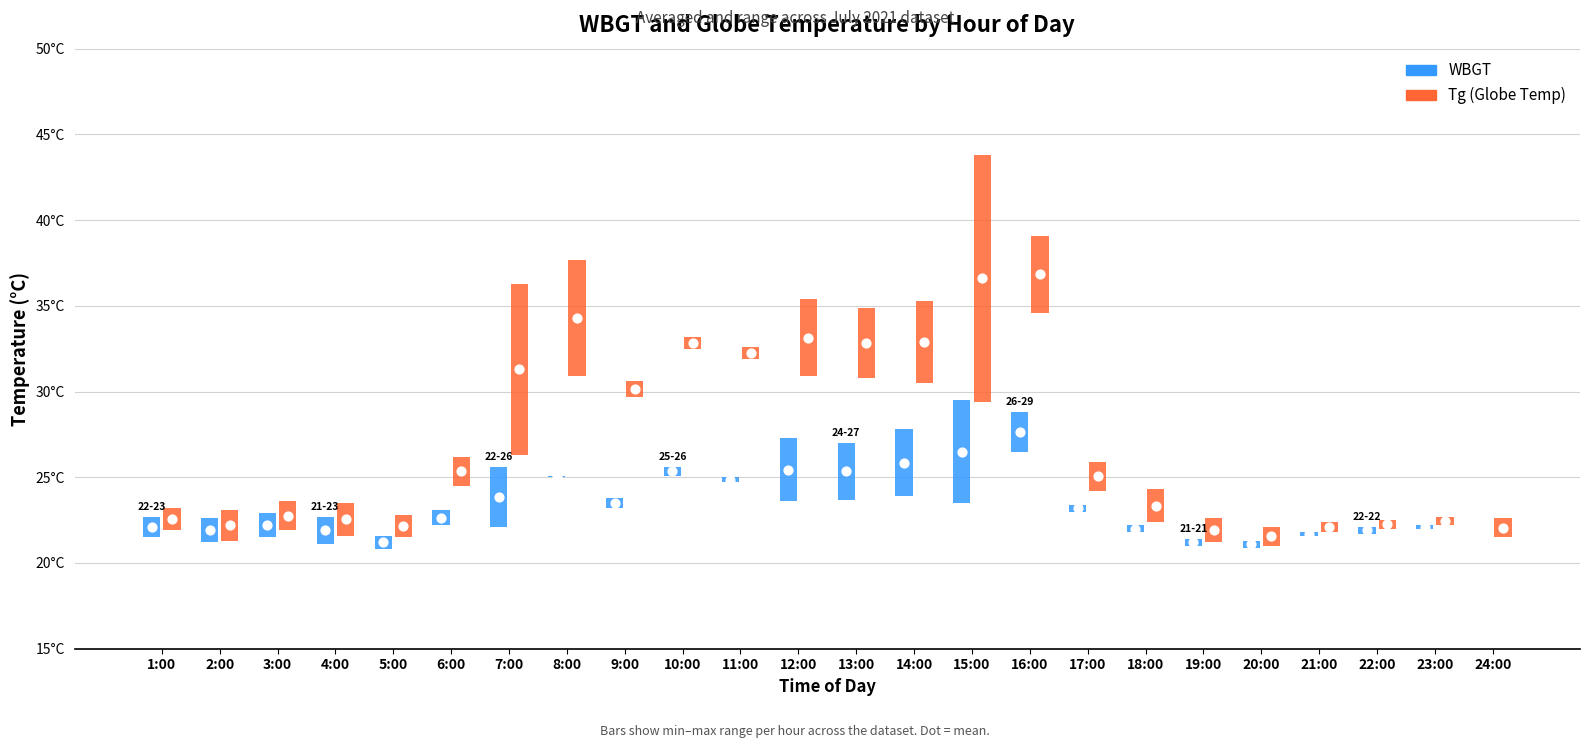

What is the total value across all series at 18:00?

136.1